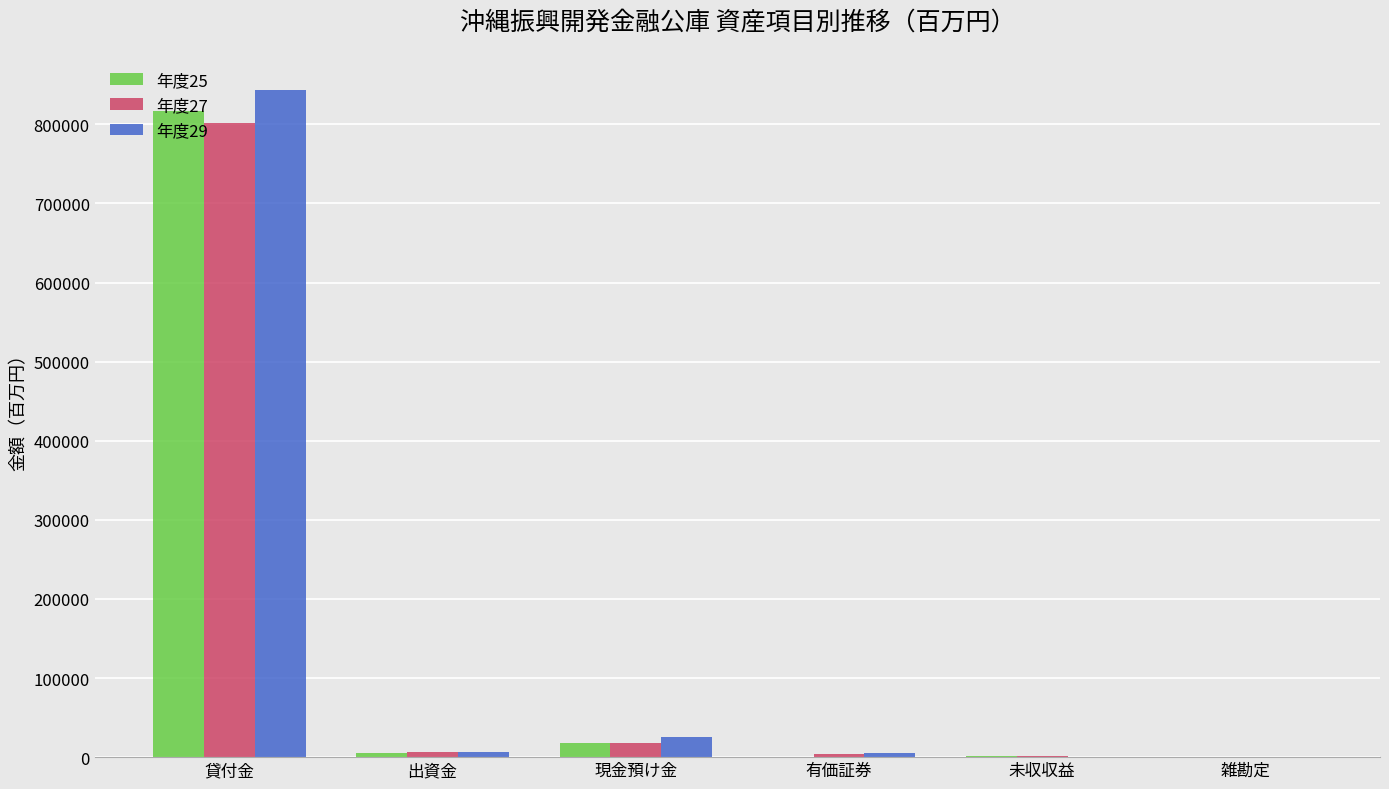

Which label corresponds to the largest value in the chart?

貸付金